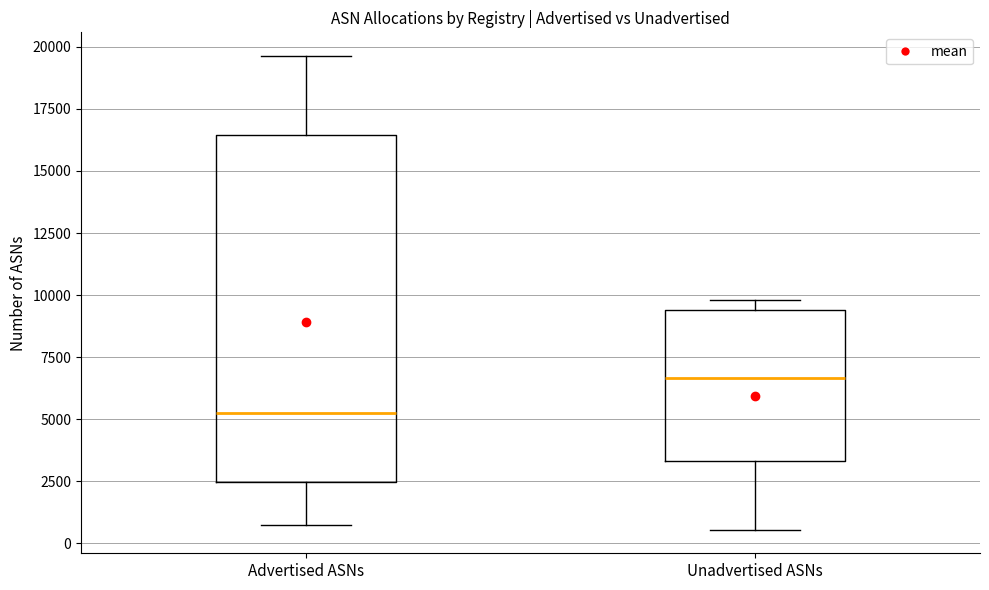

Reading left to right, transcribe this box plot: for each box, give where its median line is, the range the box spans, and where its two whiskers end, as read against the y-axis. The values are not printed on the chart, so give them approximately, as read against the axis.

Advertised ASNs: median 5500, box 2500 to 16500, whiskers 1000 to 19500
Unadvertised ASNs: median 6500, box 3500 to 9500, whiskers 500 to 10000